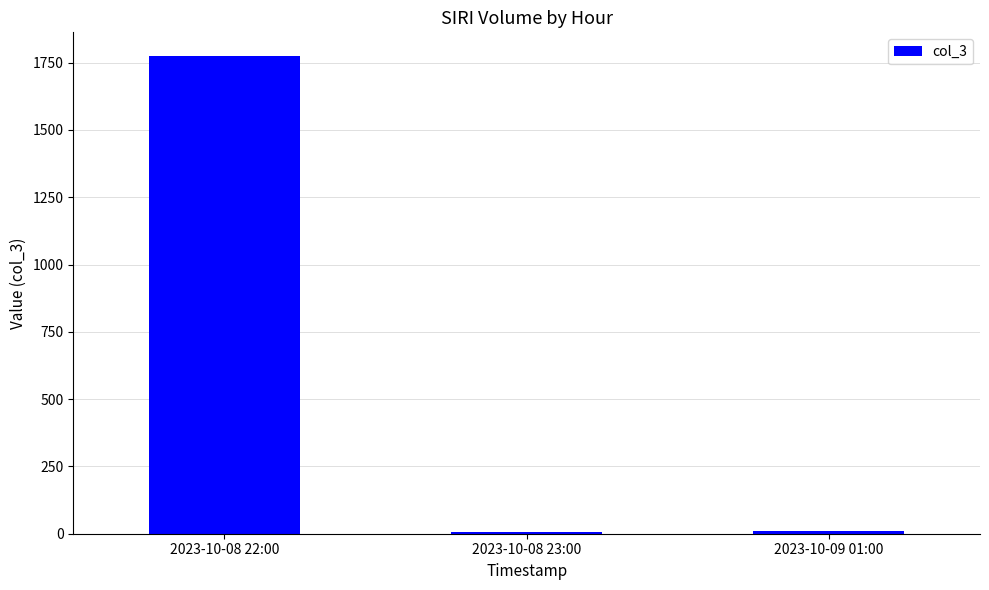

What is the average value?

597